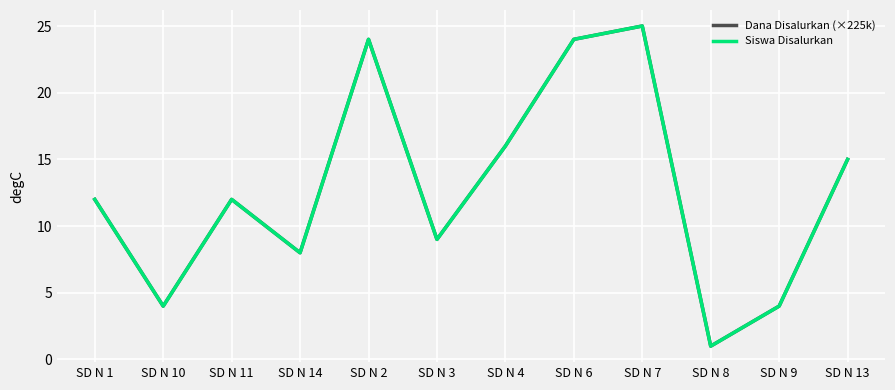

Does the chart have visible grid lines?

Yes